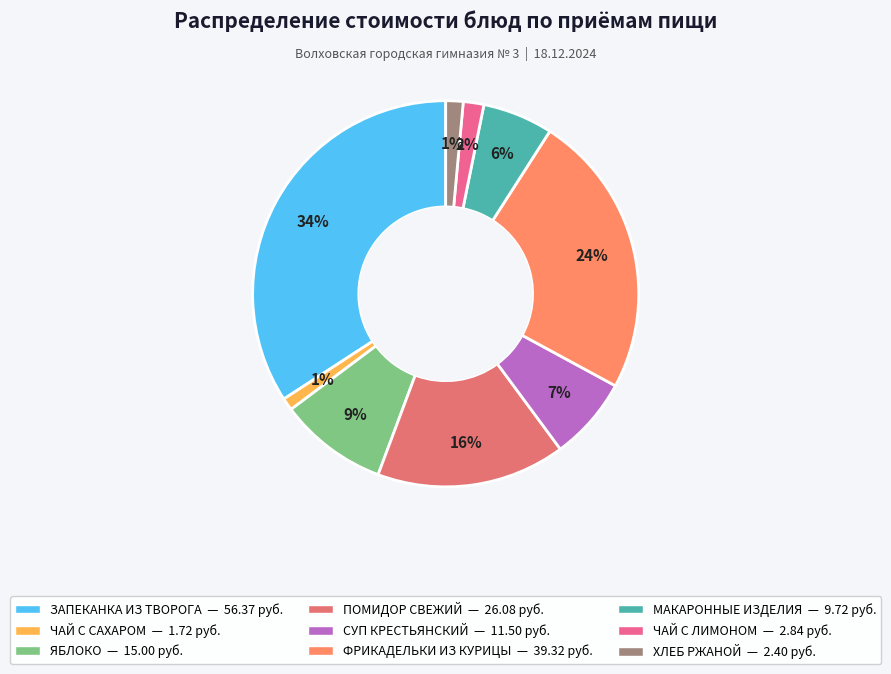

To the nearest percent, what is the difference between the ФРИКАДЕЛЬКИ ИЗ КУРИЦЫ and ЯБЛОКО slice percentages?

15%